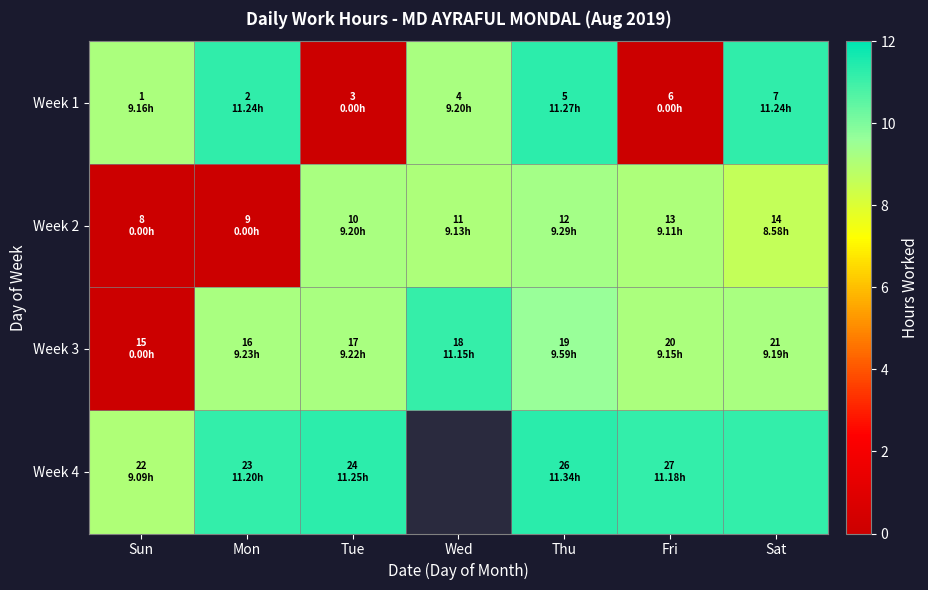

At how many categories does at least one series exceed 4?

7